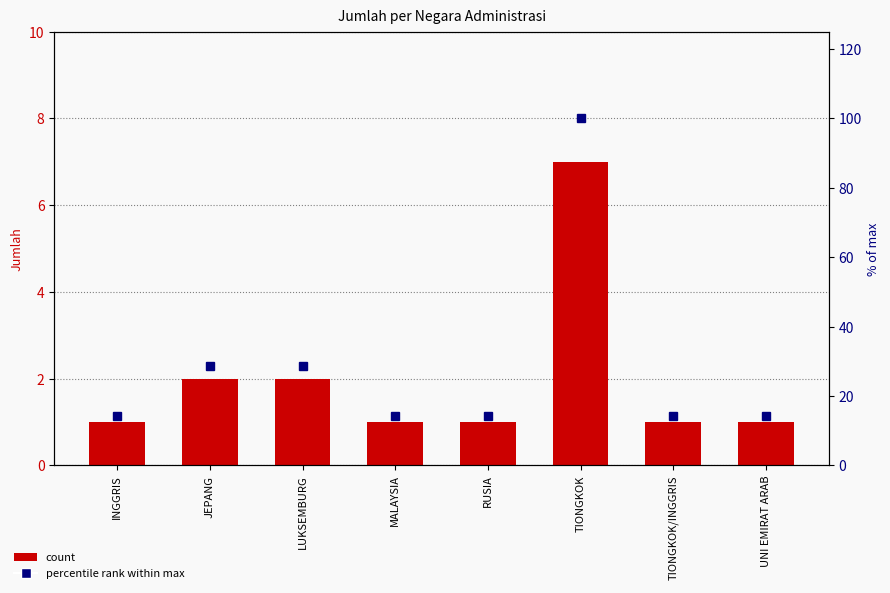

Is the value of Jumlah at INGGRIS greater than the value of % of max at INGGRIS?

No